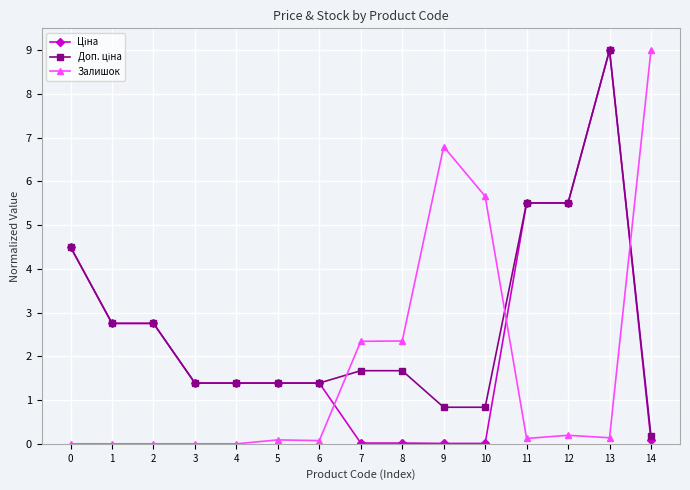

What is the spread (max minus min) of values at 12?

5.3